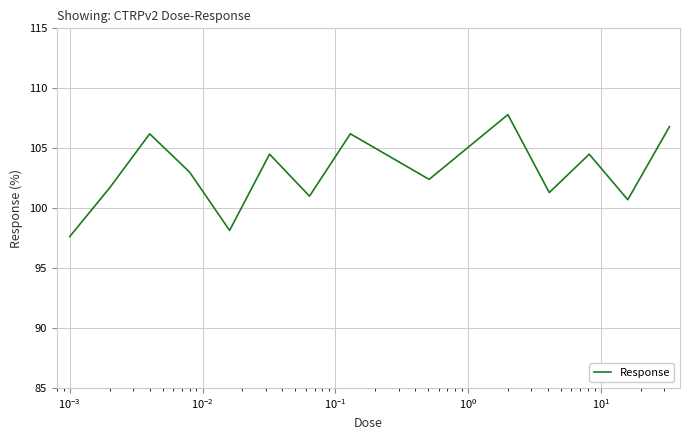

What is the greatest value displayed?

107.8